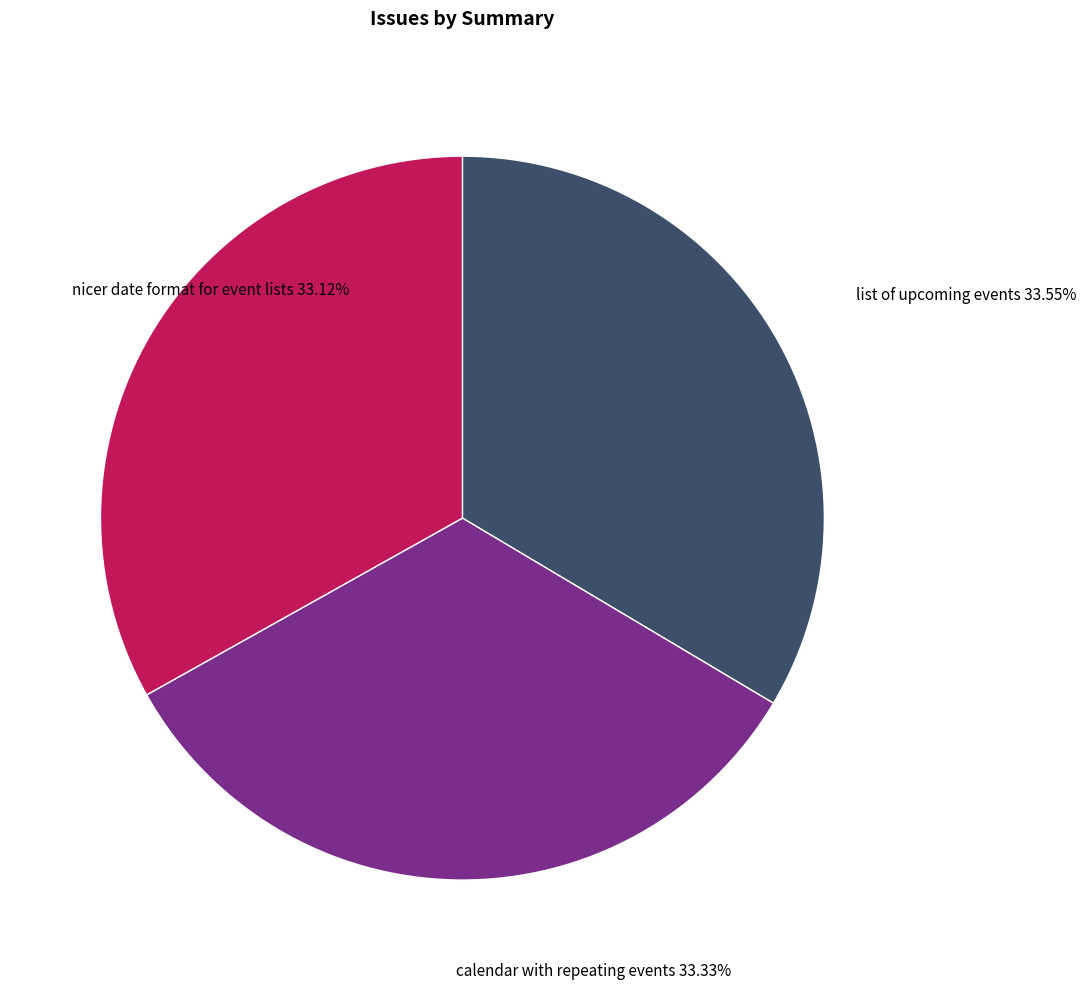

Approximately how many times larger is the value at calendar with repeating events compared to list of upcoming events?

1.0